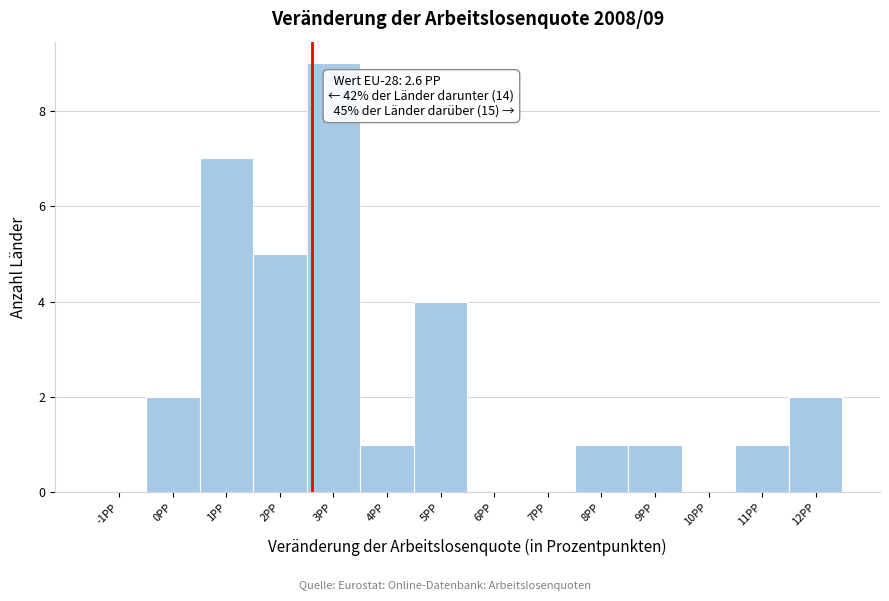

Over which range of the x-axis is the bar tallest?

2.5 to 3.5